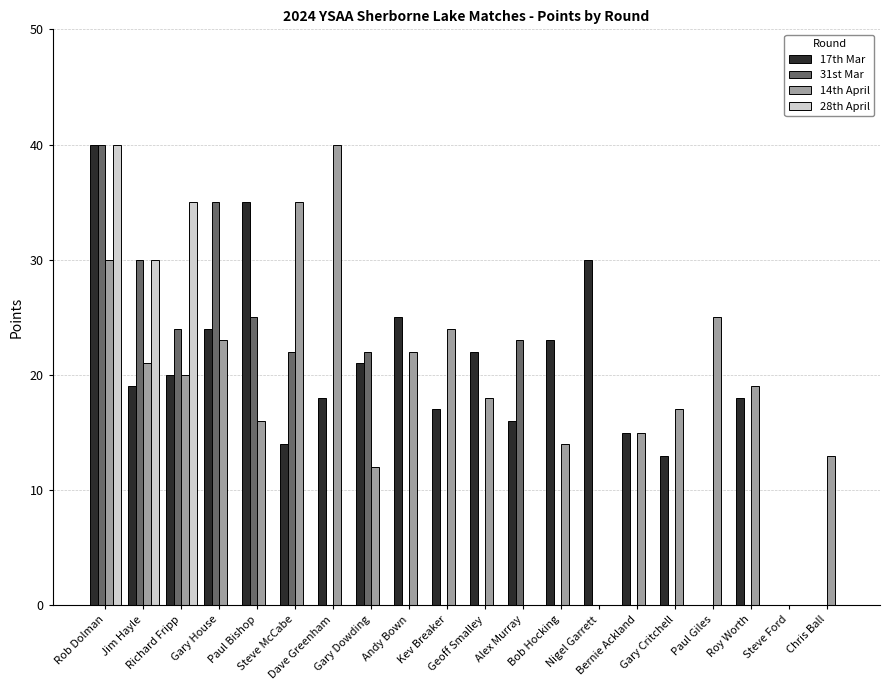

At which category is the sum across all series the highest?

Rob Dolman